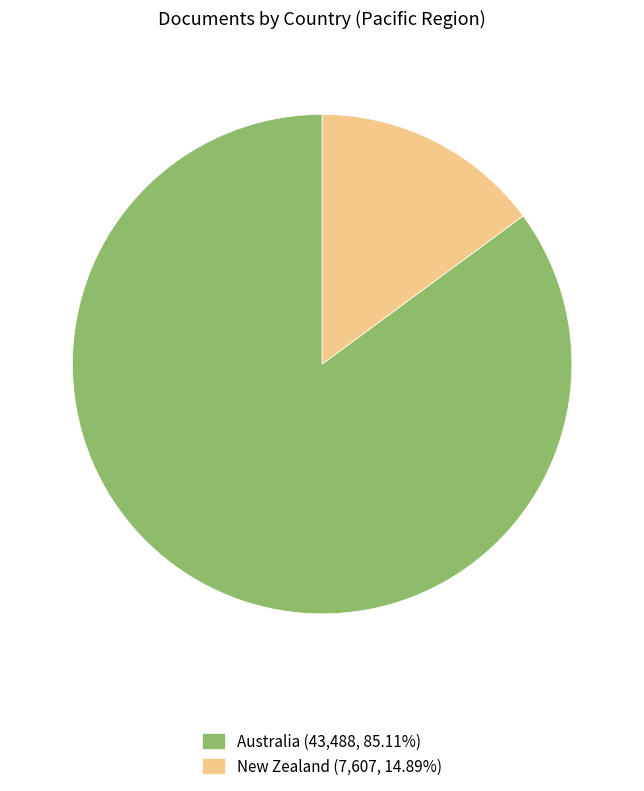

Combined, do Australia (43,488, 85.11%) and New Zealand (7,607, 14.89%) account for over 50%?

Yes